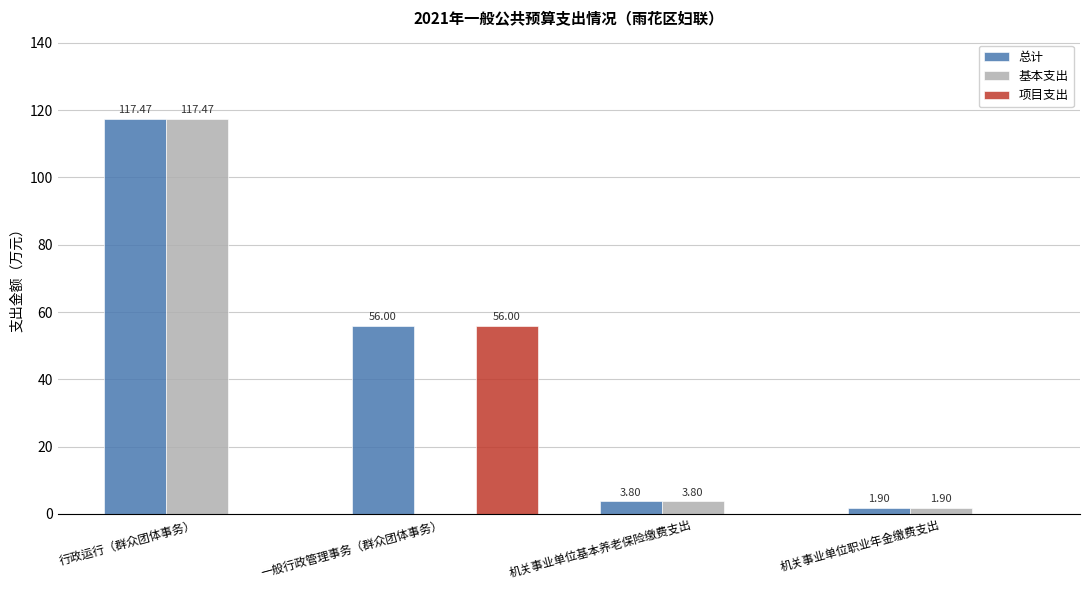

Is it true that 基本支出 equals 1.9 at 机关事业单位职业年金缴费支出?

True